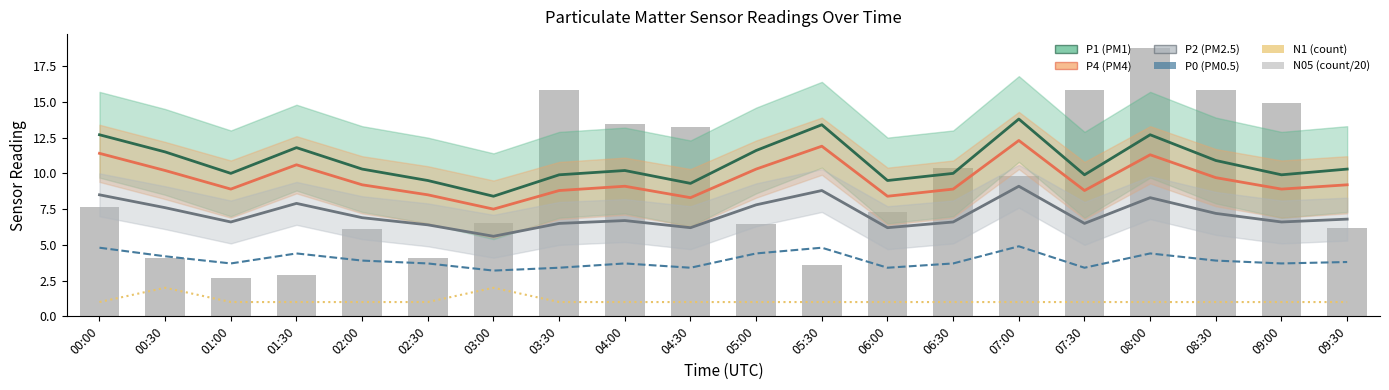

At which label does N05 (scaled /20) first exceed 7?

00:00